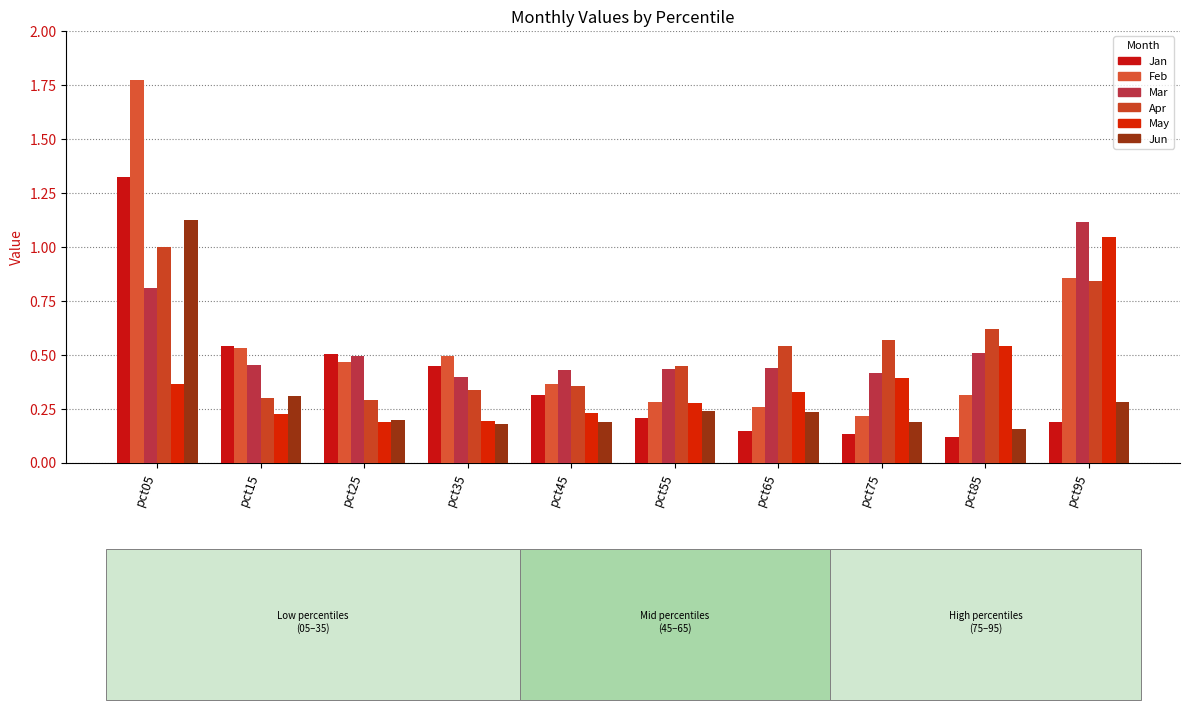

How many data points does each series have?

10